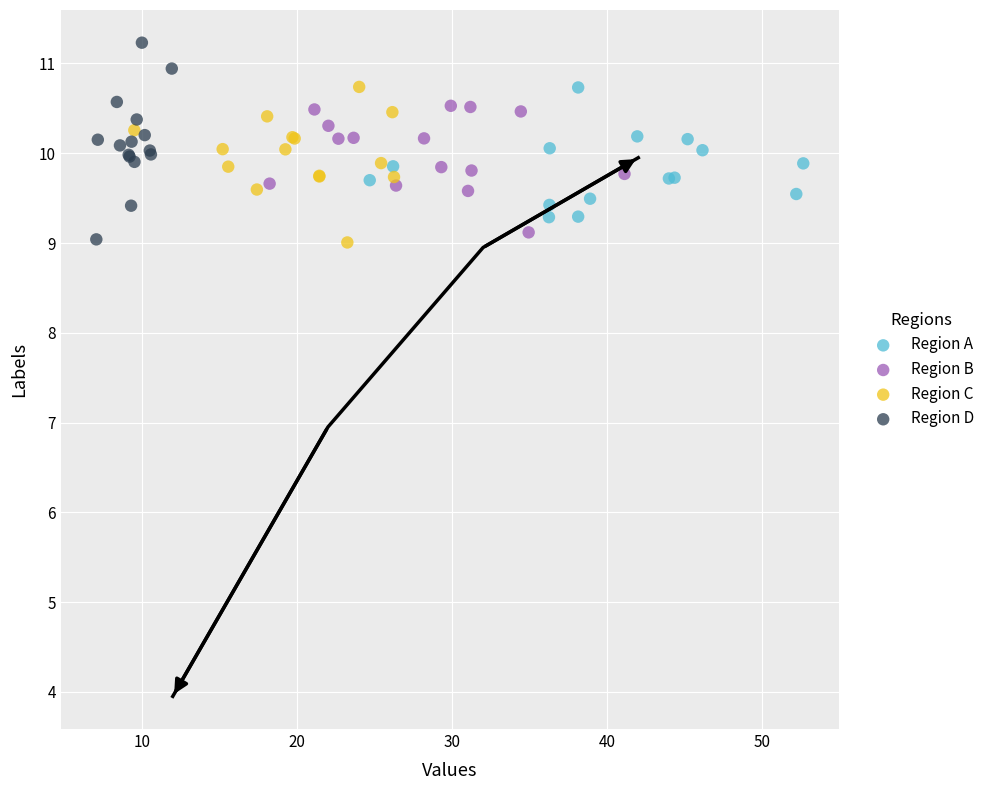

Which series reaches the maximum Y coordinate?

Region D